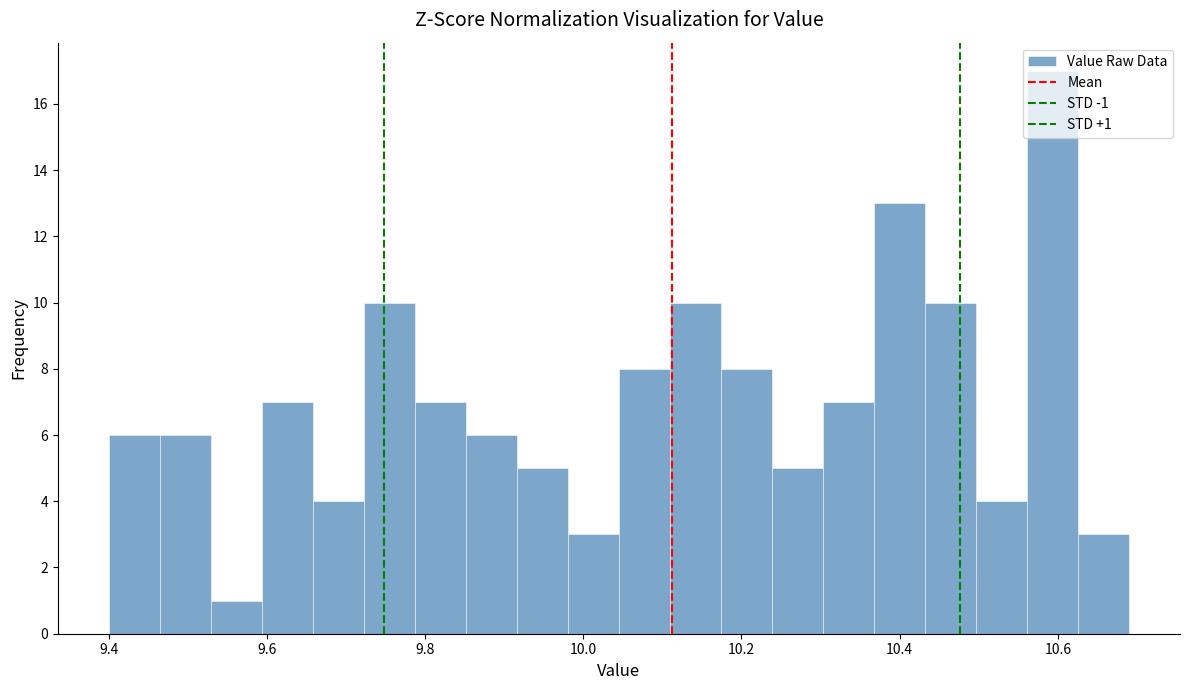

Around what value on the x-axis is the tallest bar? Give the approximate position of its centre, as read against the axis.

10.60